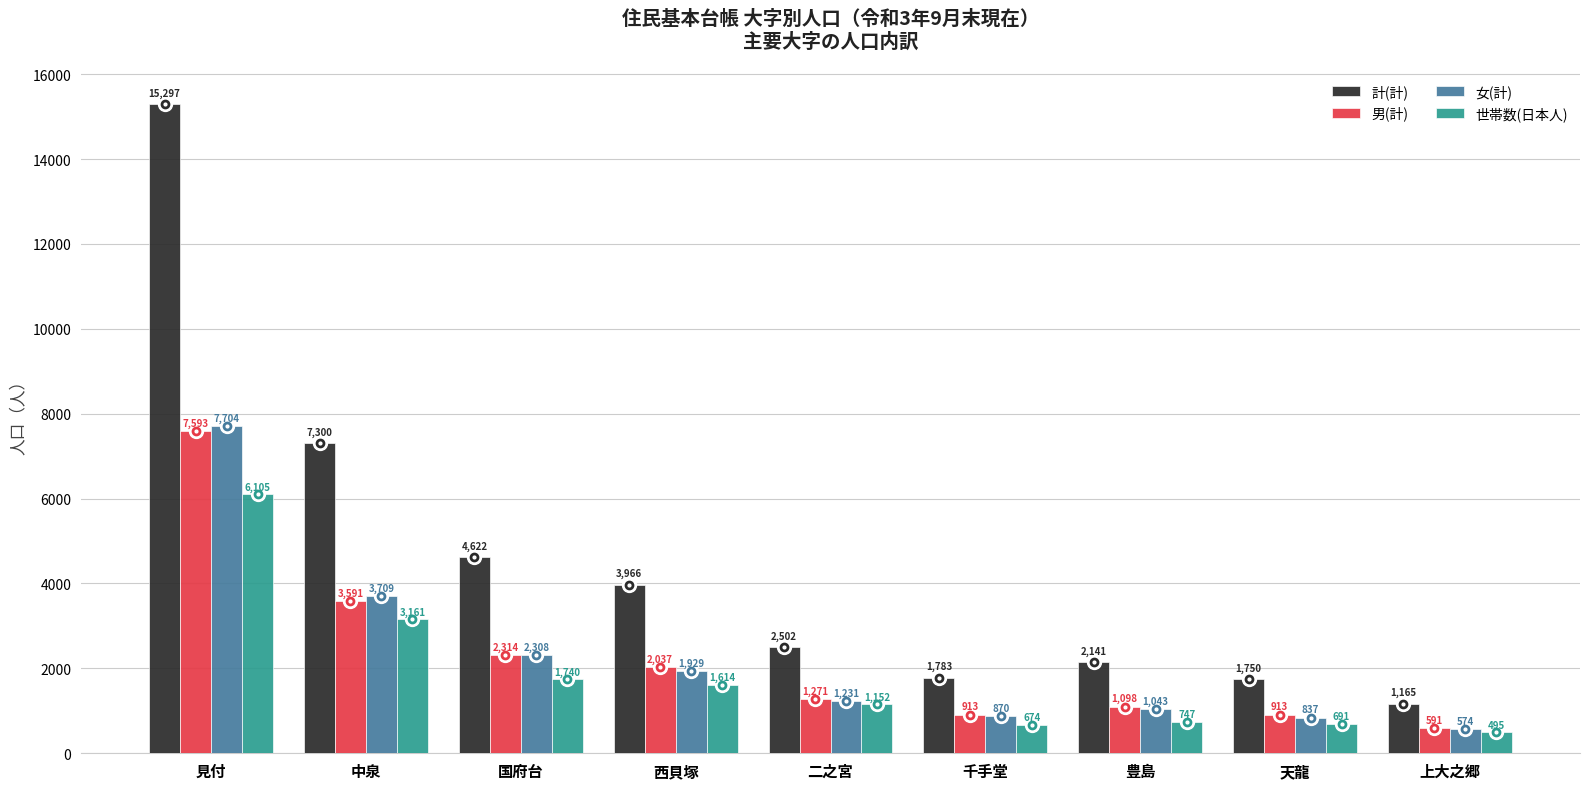

What is the minimum value for 世帯数(日本人)?

495